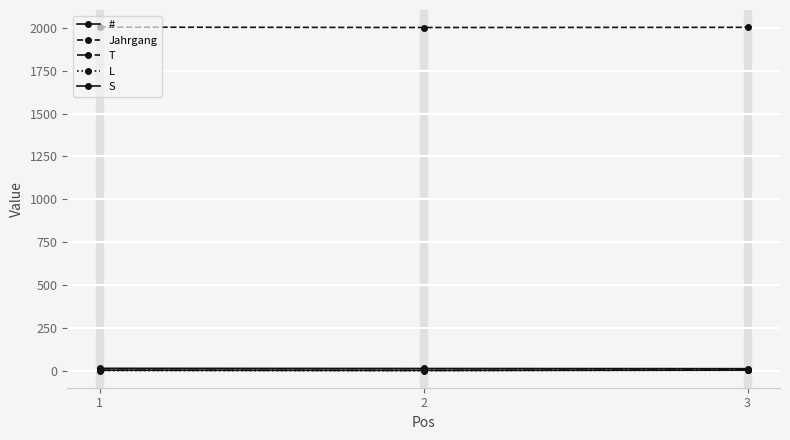

What is the difference between the maximum and second lowest values in the T series?

2